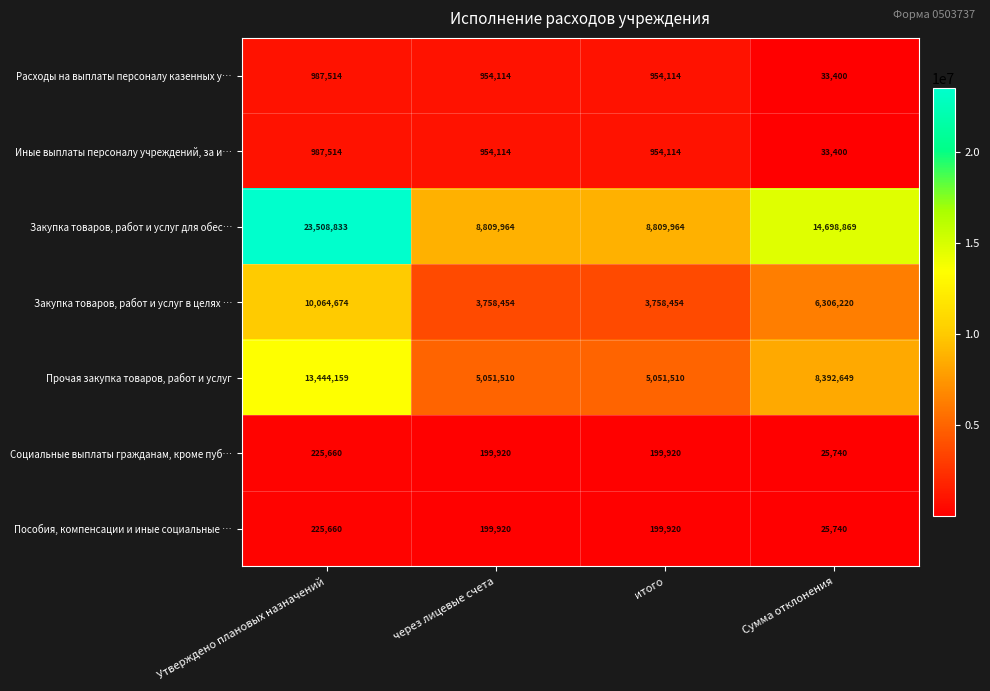

How many distinct data groups are displayed?

7